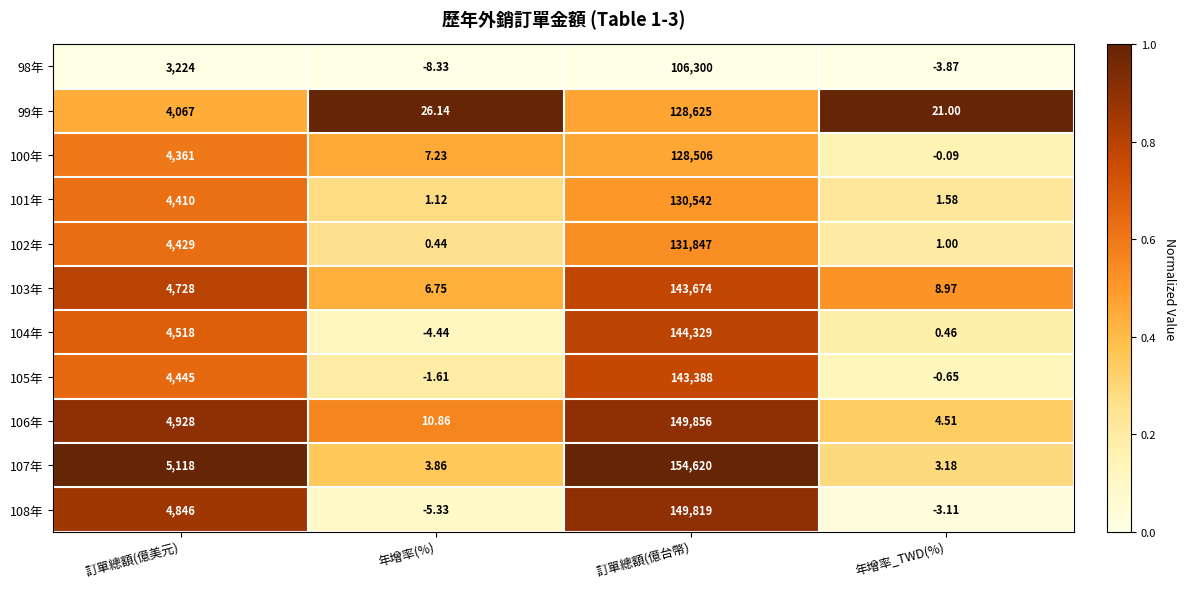

List the labels in order of 105年 value, largest first.

訂單總額(億台幣), 訂單總額(億美元), 年增率_TWD(%), 年增率(%)